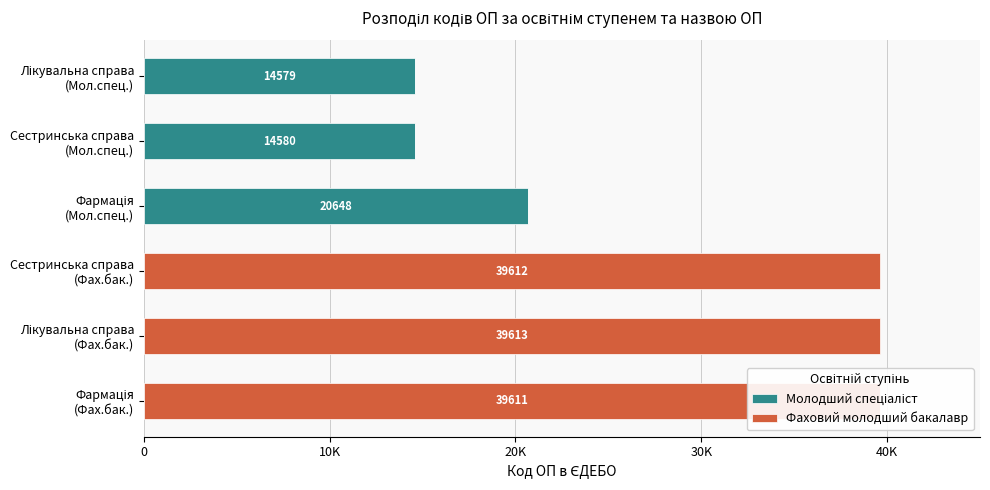

What position from the right is Фармація (Мол.спец.)?

4